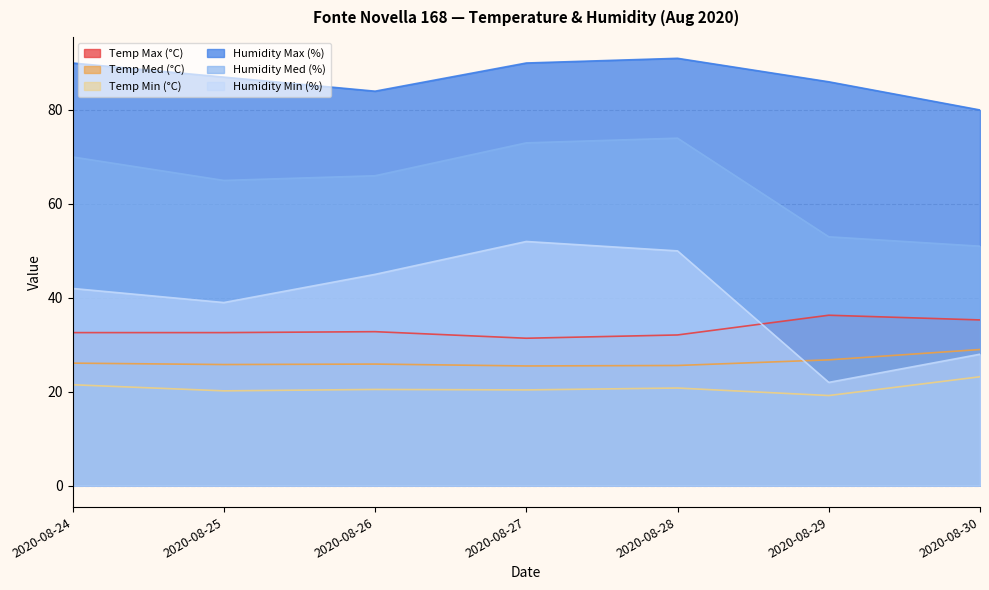

What is the approximate value of Temp Min (°C) at 2020-08-29?

19.2